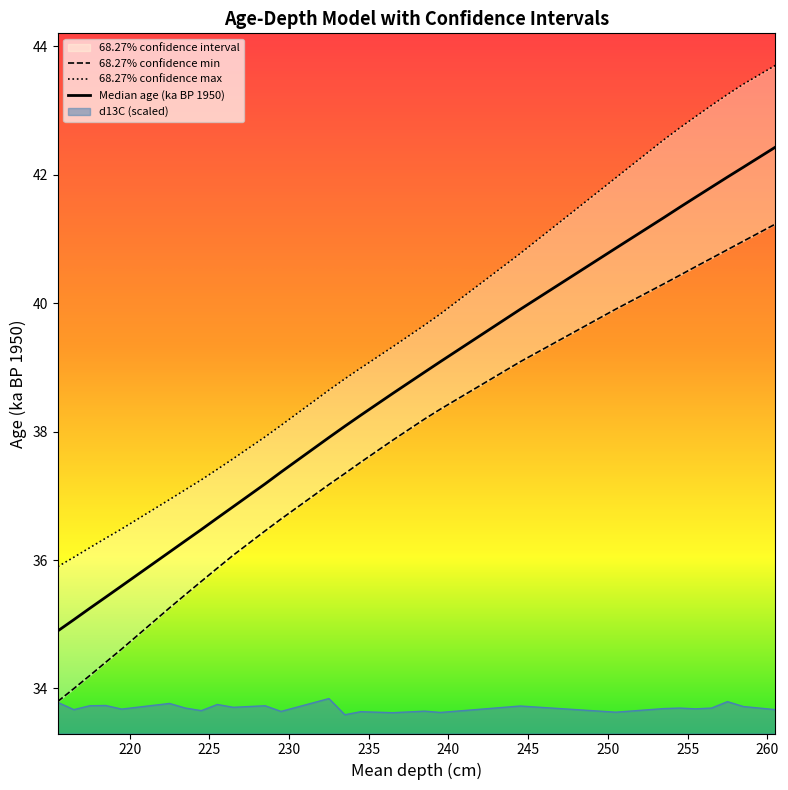

True or false: Median age (ka BP 1950) has more than 1 points higher than both neighbors.

False